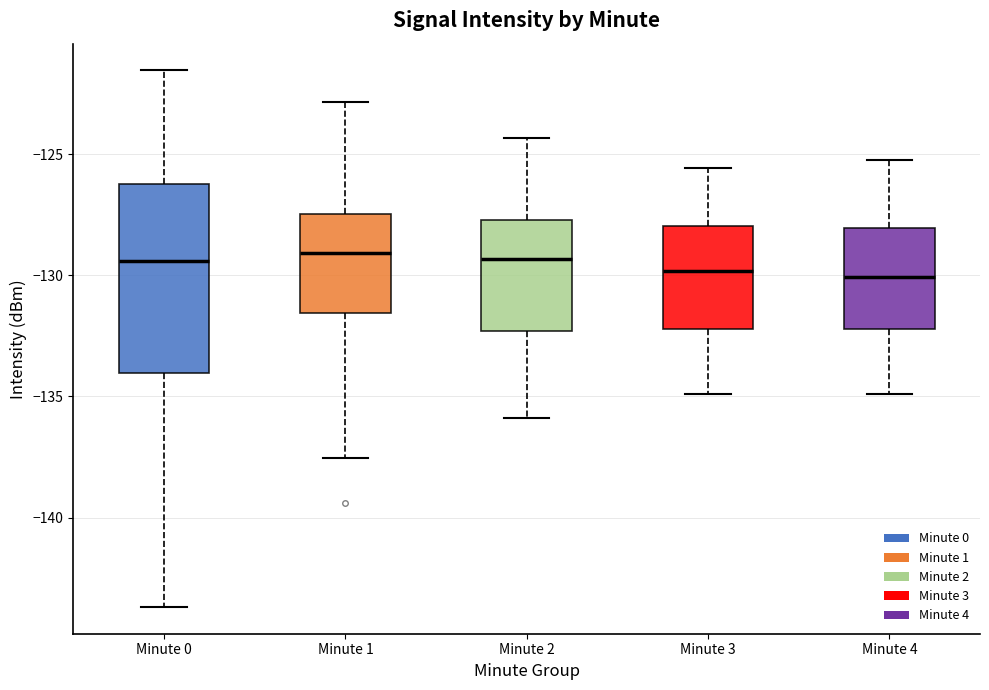

Which box is the tallest, from its lower edge to its upper edge?

Minute 0